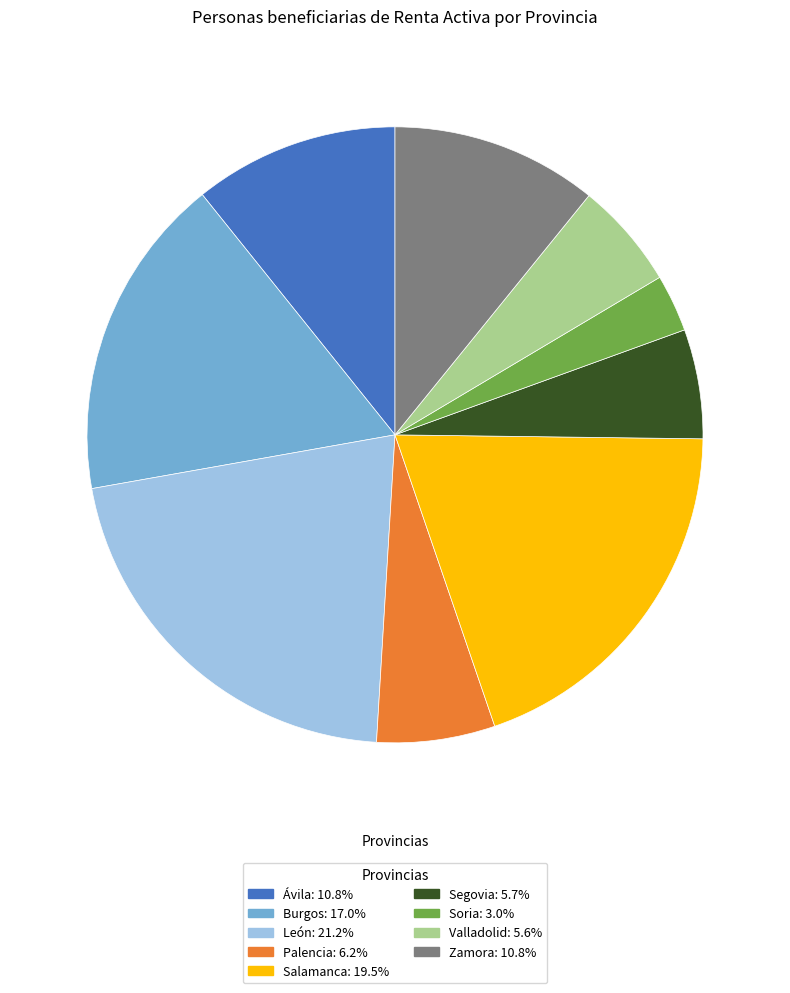

Is there any slice that represents more than half of the pie?

No